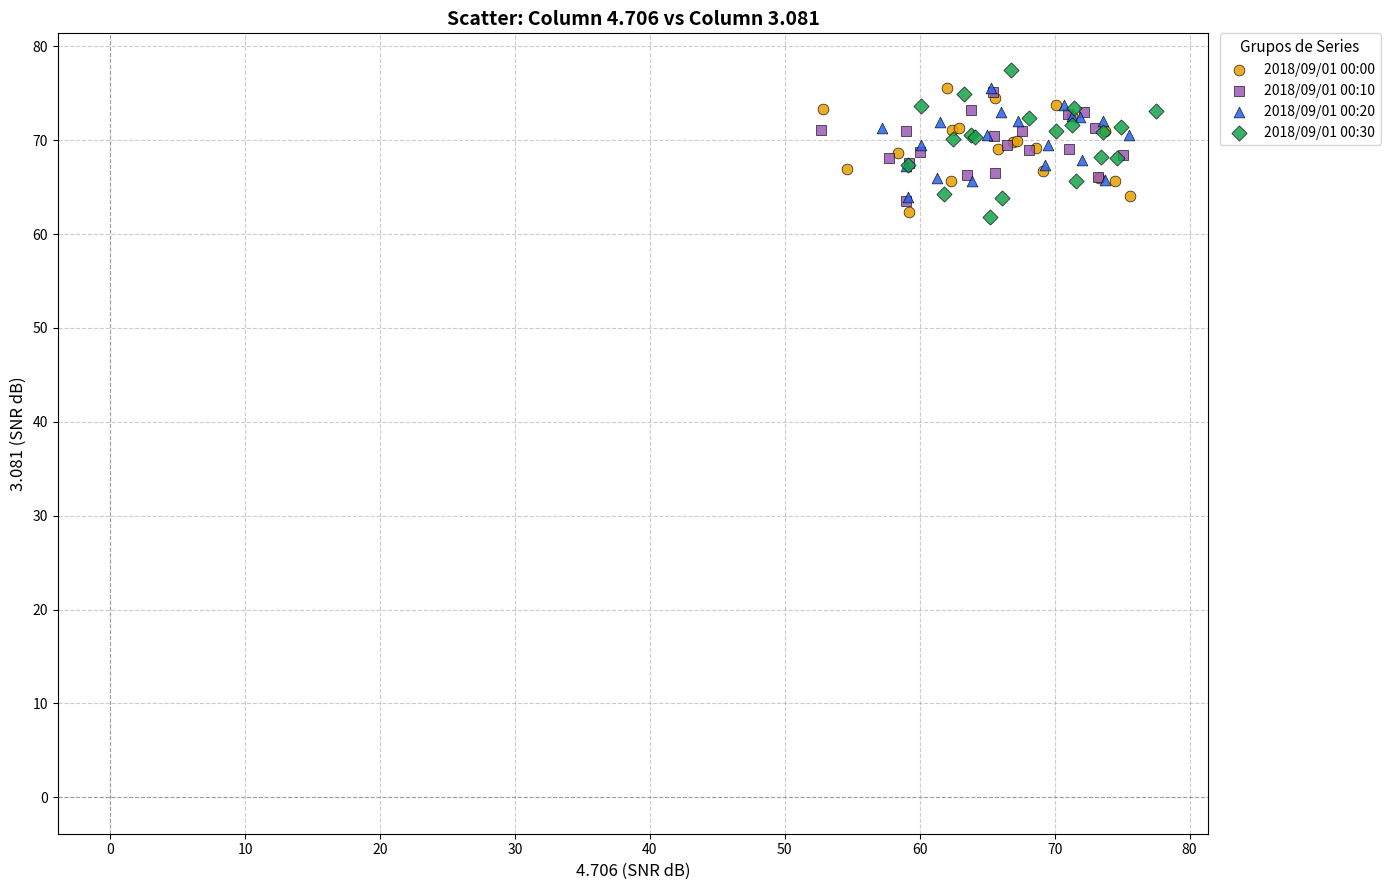

Which series has the largest Y range (max minus min)?

2018/09/01 00:30